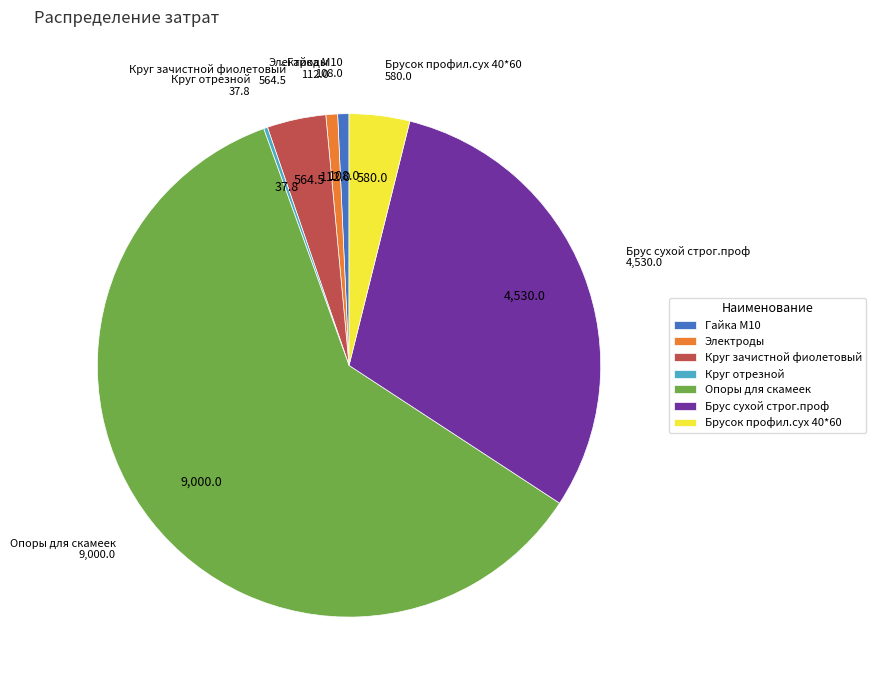

Which category accounts for the majority?

Опоры для скамеек